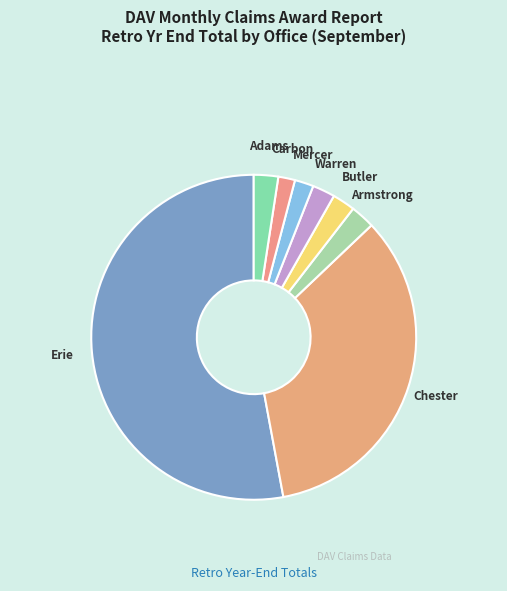

Which category has the biggest portion of the pie?

Erie